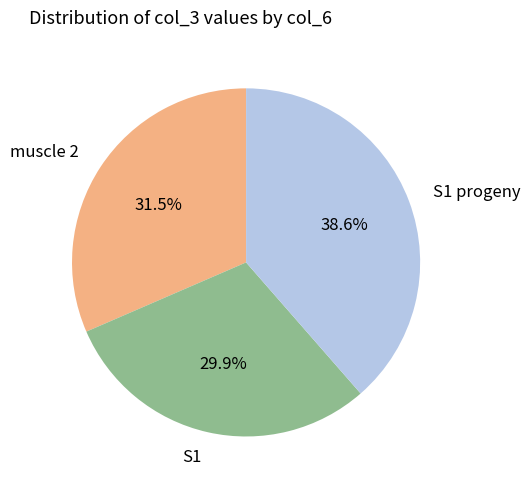

Does S1 account for over 50% of the chart?

No